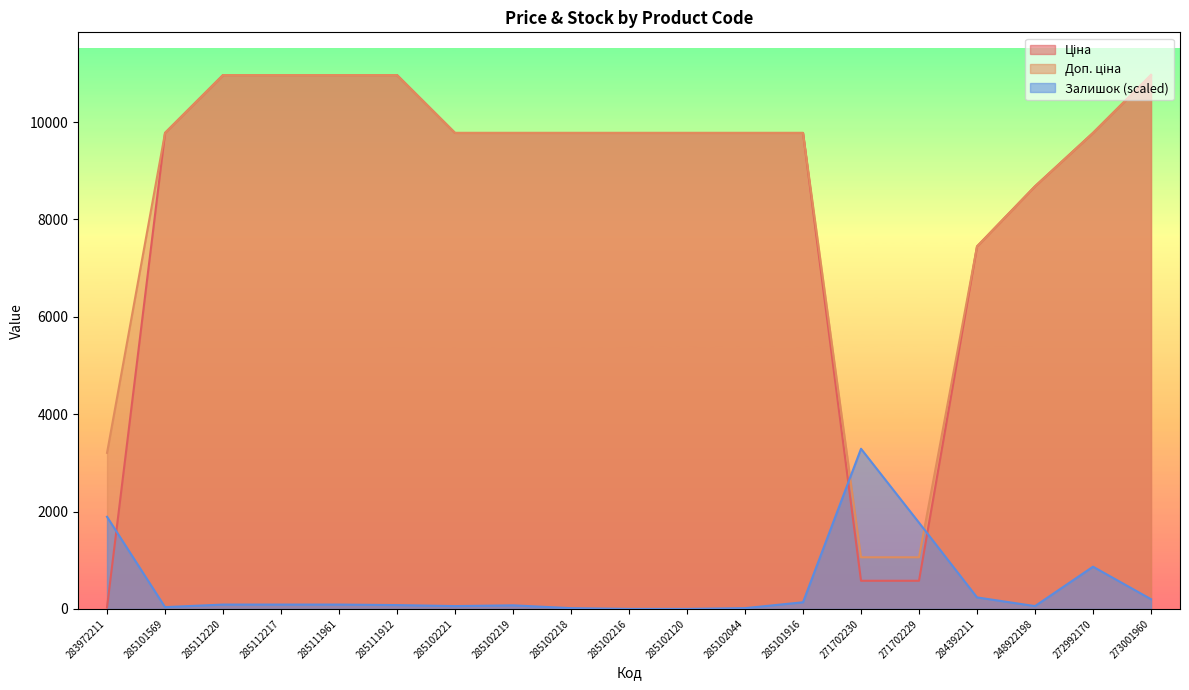

What is the maximum value for Доп. ціна?

10964.4